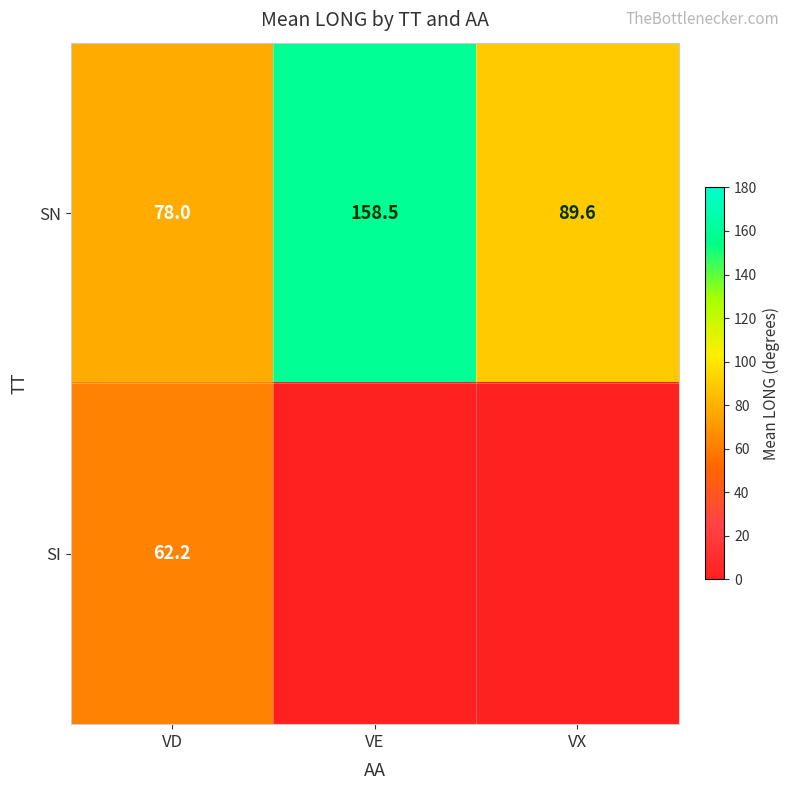

Between VE and VD, which is larger?

VE